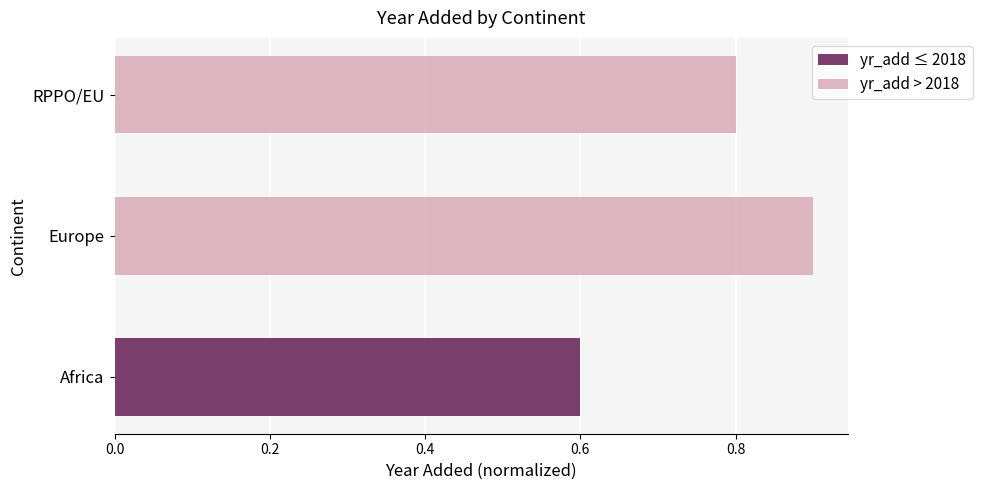

What is the sum of the yr_add ≤ 2018 values at Europe and Africa?

0.6